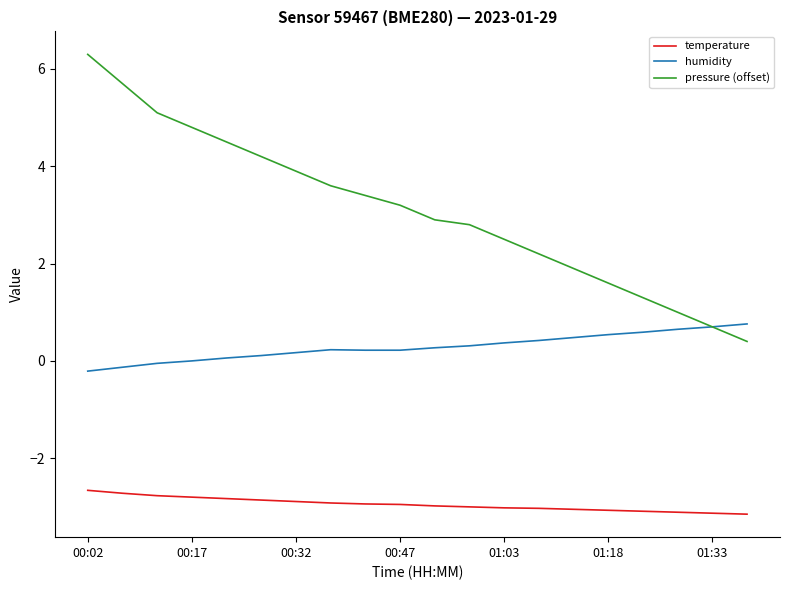

True or false: pressure (offset) has more than 1 points higher than both neighbors.

False